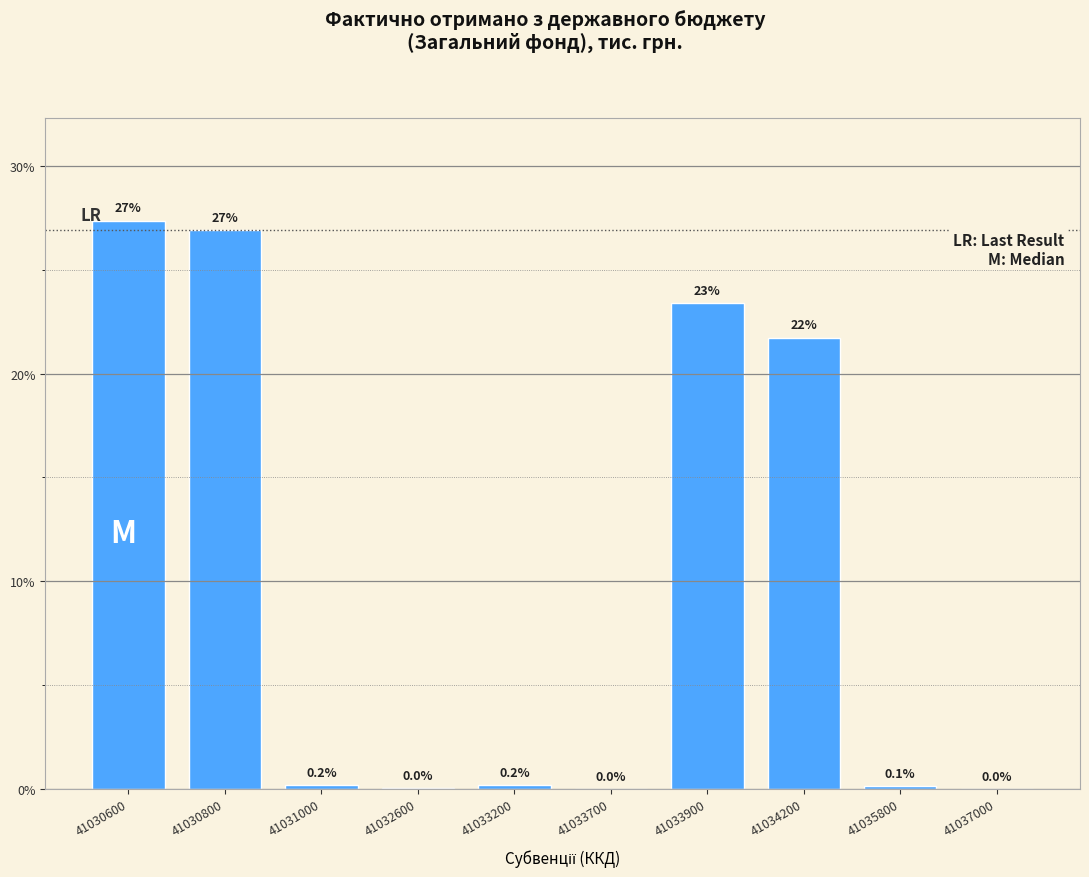

What is the greatest value displayed?

27.4